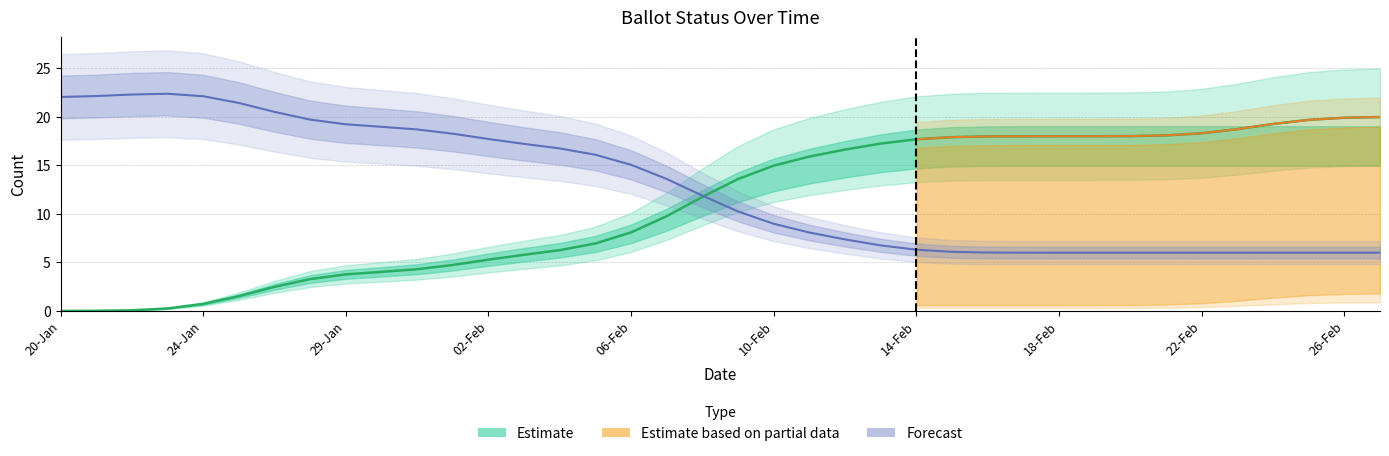

After their last crossing, which series has the higher values: COUNTABLE or ISSUED?

COUNTABLE